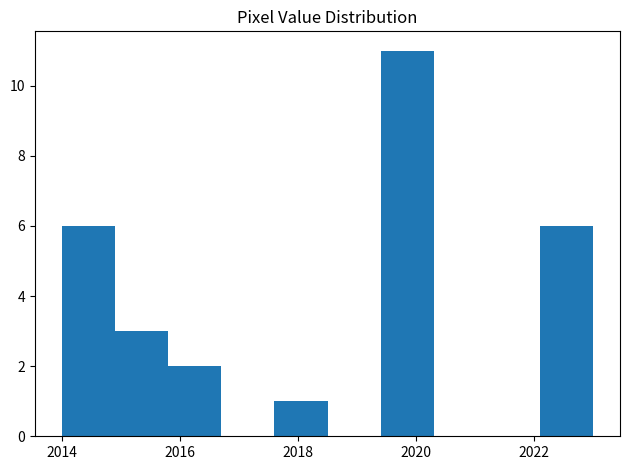

Reading left to right, transcribe this chart: for each bar, give the range it covers on the x-axis and its height. Neither the bar edges nor the heights are printed on the chart, so give them approximately, as read against the axes.

2014.0 to 2014.9: 6
2014.9 to 2015.8: 3
2015.8 to 2016.7: 2
2016.7 to 2017.6: 0
2017.6 to 2018.5: 1
2018.5 to 2019.4: 0
2019.4 to 2020.3: 11
2020.3 to 2021.2: 0
2021.2 to 2022.1: 0
2022.1 to 2023.0: 6